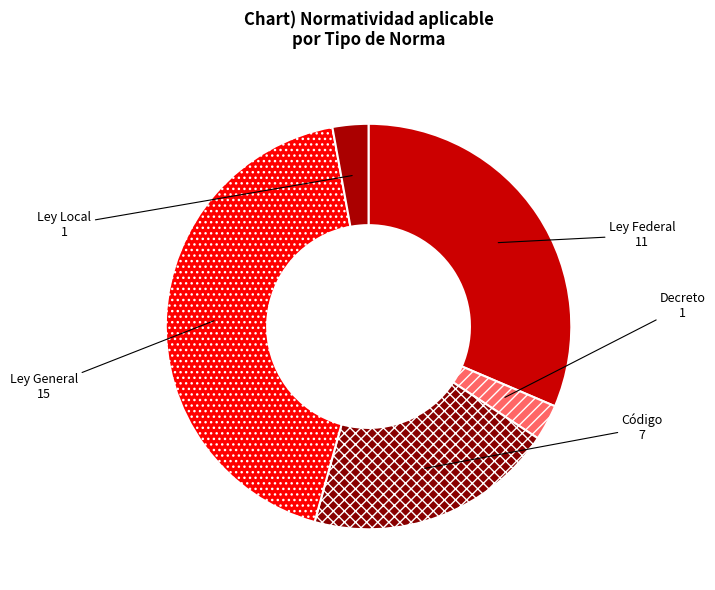

Is the sum of Ley Local and Ley Federal greater than half?

No